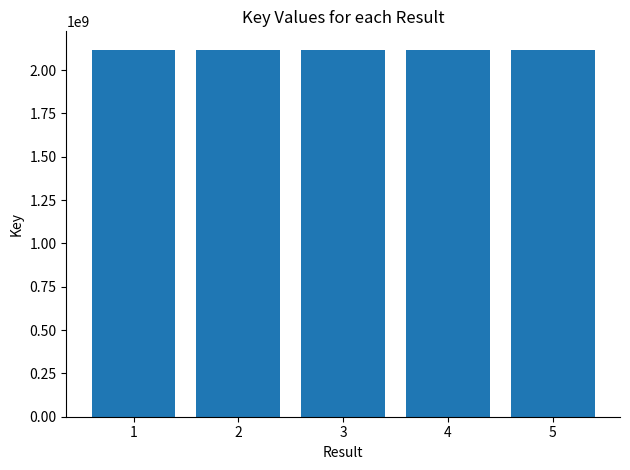

Is it true that the value at 4 is 2117849131?

True